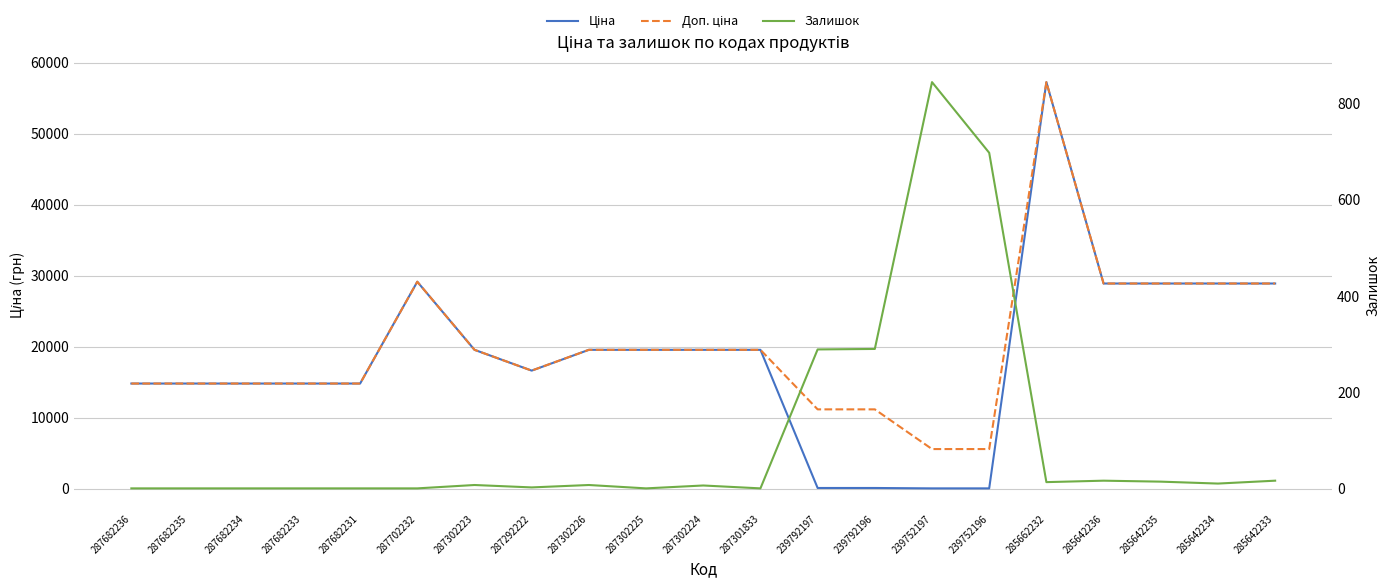

What is the label of the 19th point from the left?

285642235